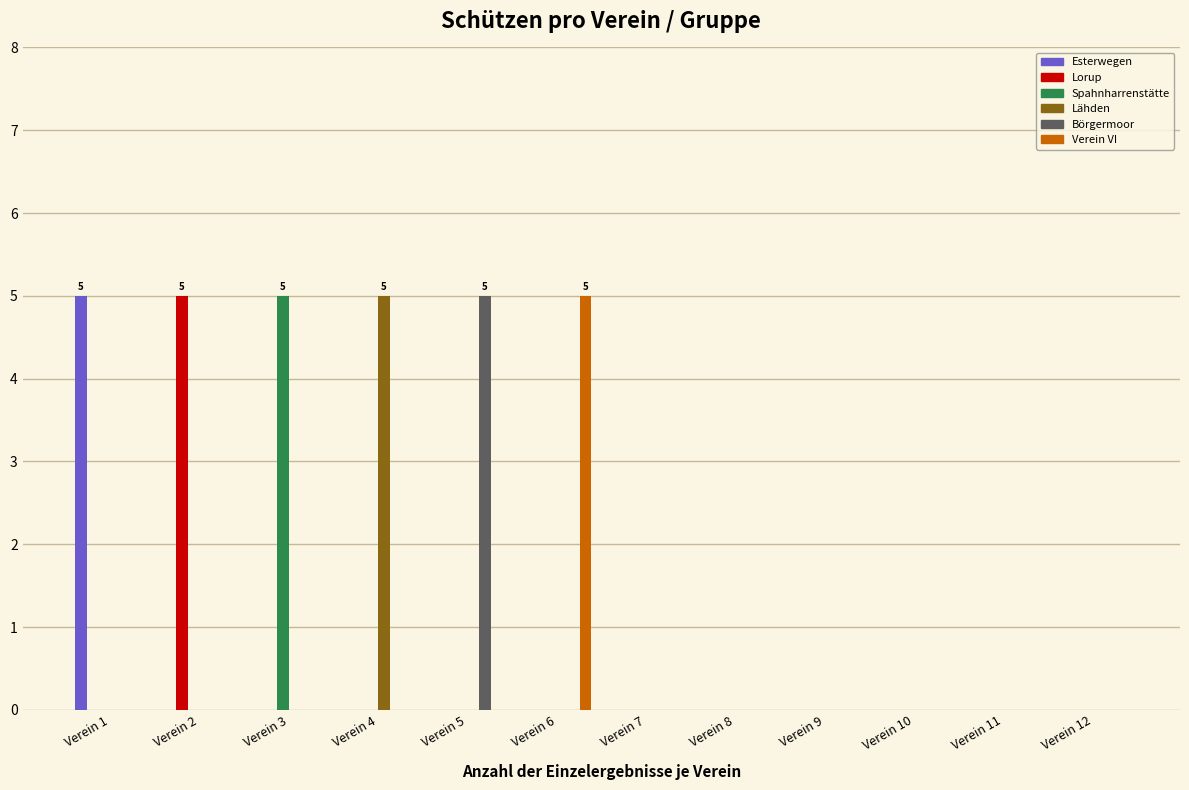

How many distinct data groups are displayed?

6